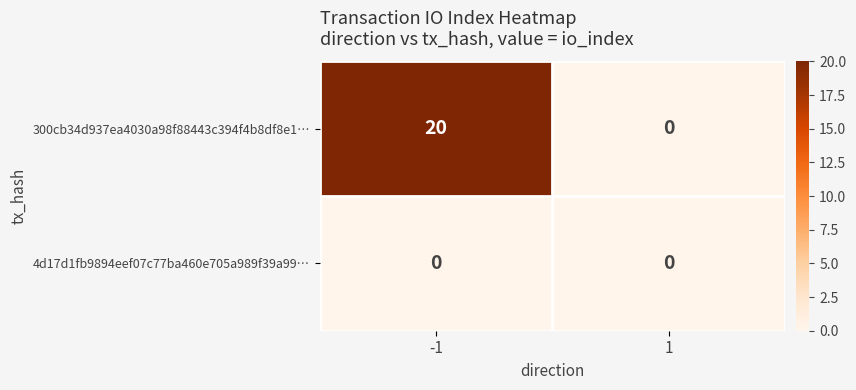

Which series has the largest total across all categories?

300cb34d937ea4030a98f88443c394f4b8df8e1…